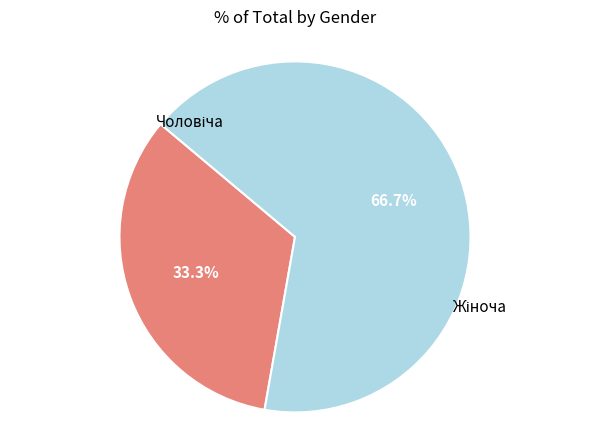

Is there a majority slice in this chart?

Yes